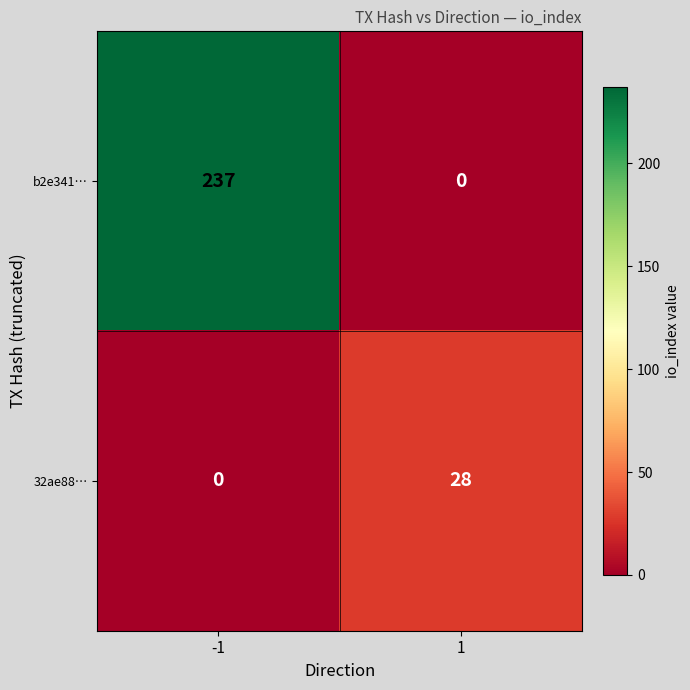

Is it true that 32ae88… equals 14 at -1?

False